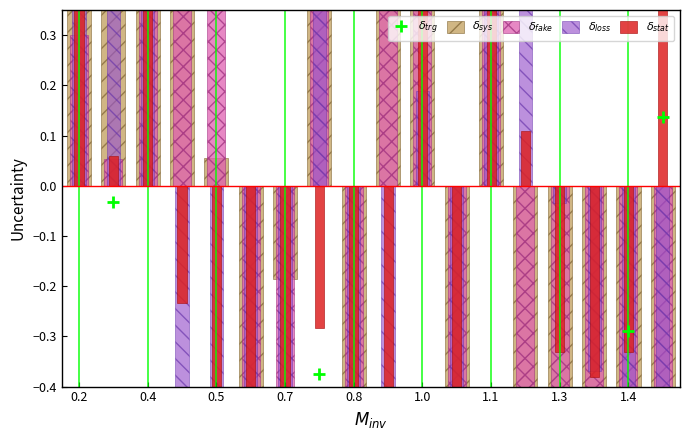

What is the maximum value for $\delta_{fake}$?

2.4